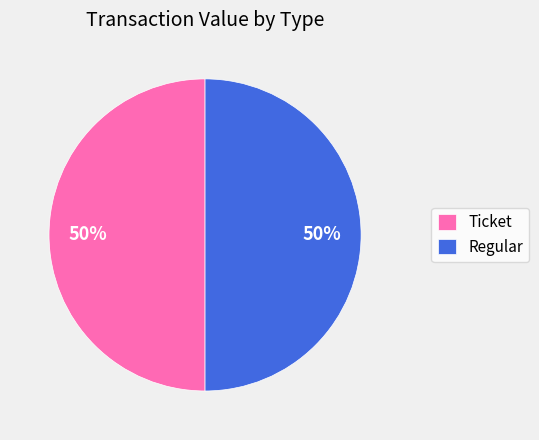

The Ticket slice represents 65% of the pie. True or false?

False